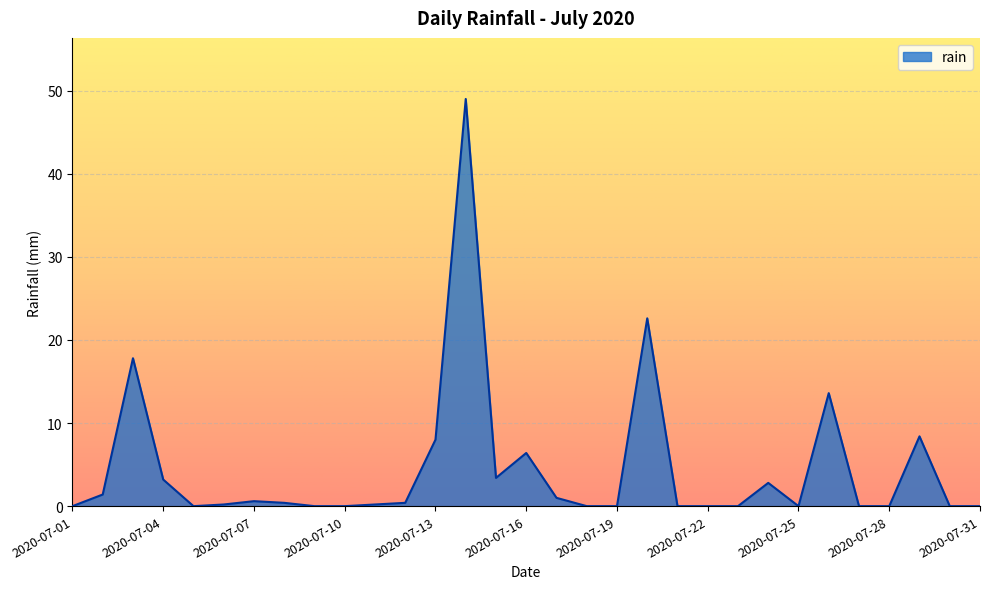

Rank the categories by value from highest to lowest.

2020-07-14, 2020-07-20, 2020-07-03, 2020-07-26, 2020-07-29, 2020-07-13, 2020-07-16, 2020-07-15, 2020-07-04, 2020-07-24, 2020-07-02, 2020-07-17, 2020-07-07, 2020-07-08, 2020-07-12, 2020-07-06, 2020-07-11, 2020-07-01, 2020-07-05, 2020-07-09, 2020-07-10, 2020-07-18, 2020-07-19, 2020-07-21, 2020-07-22, 2020-07-23, 2020-07-25, 2020-07-27, 2020-07-28, 2020-07-30, 2020-07-31